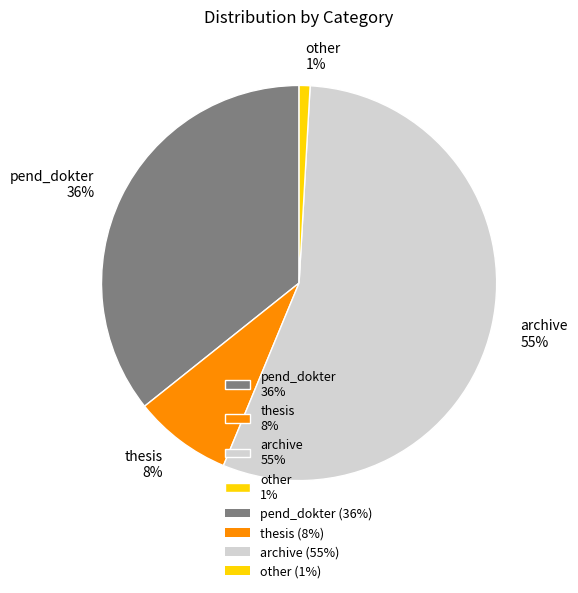

To the nearest percent, what portion does pend_dokter represent?

36%